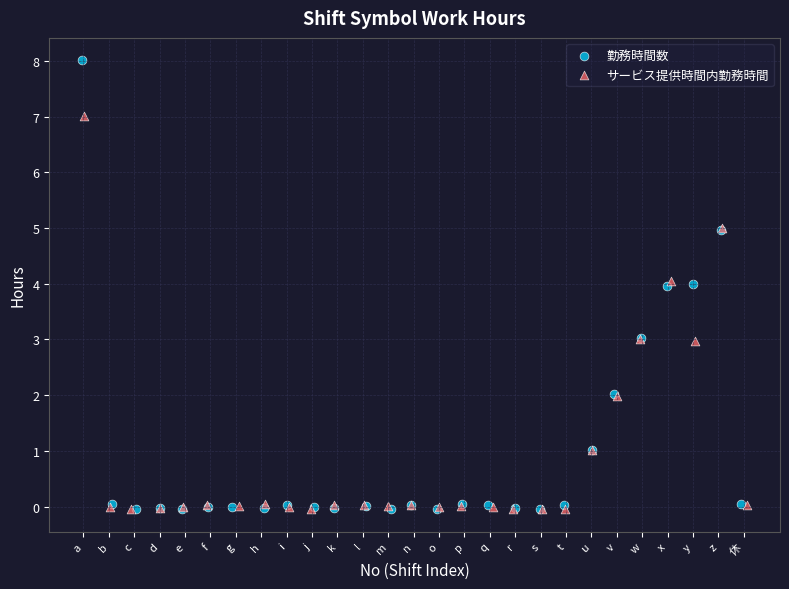

Which series contains the highest Y value?

勤務時間数